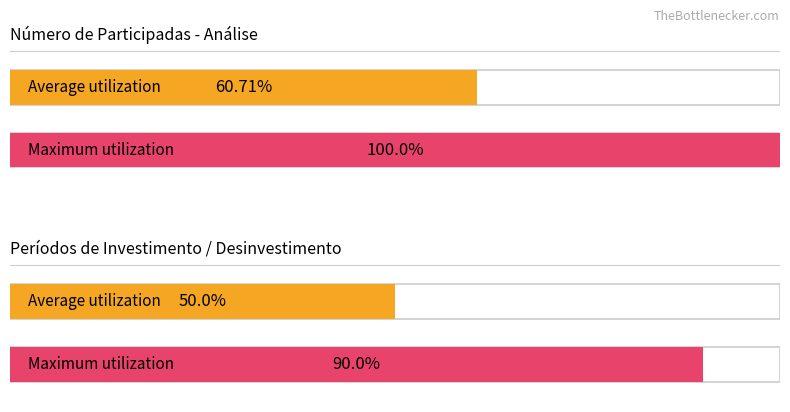

How many values in Período de desinvestimento are above zero?

4